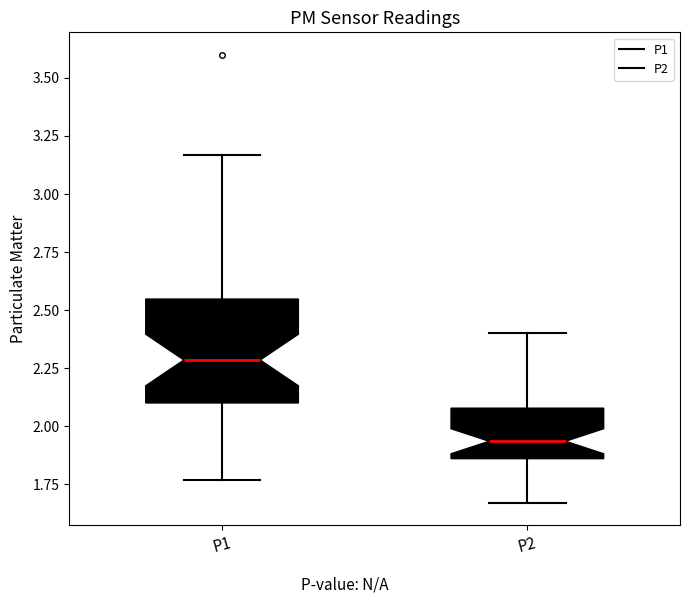

Comparing the boxes themselves (not the whiskers), which one is the tallest?

P1